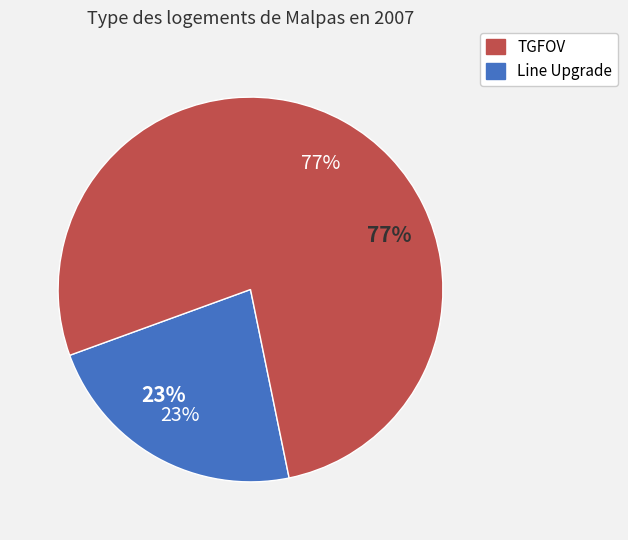

How many slices are in this pie chart?

2